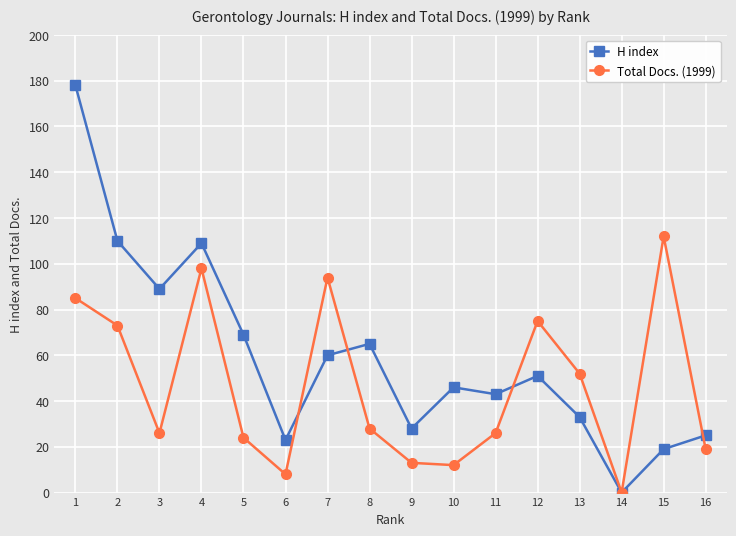

How many categories are shown in the chart?

16